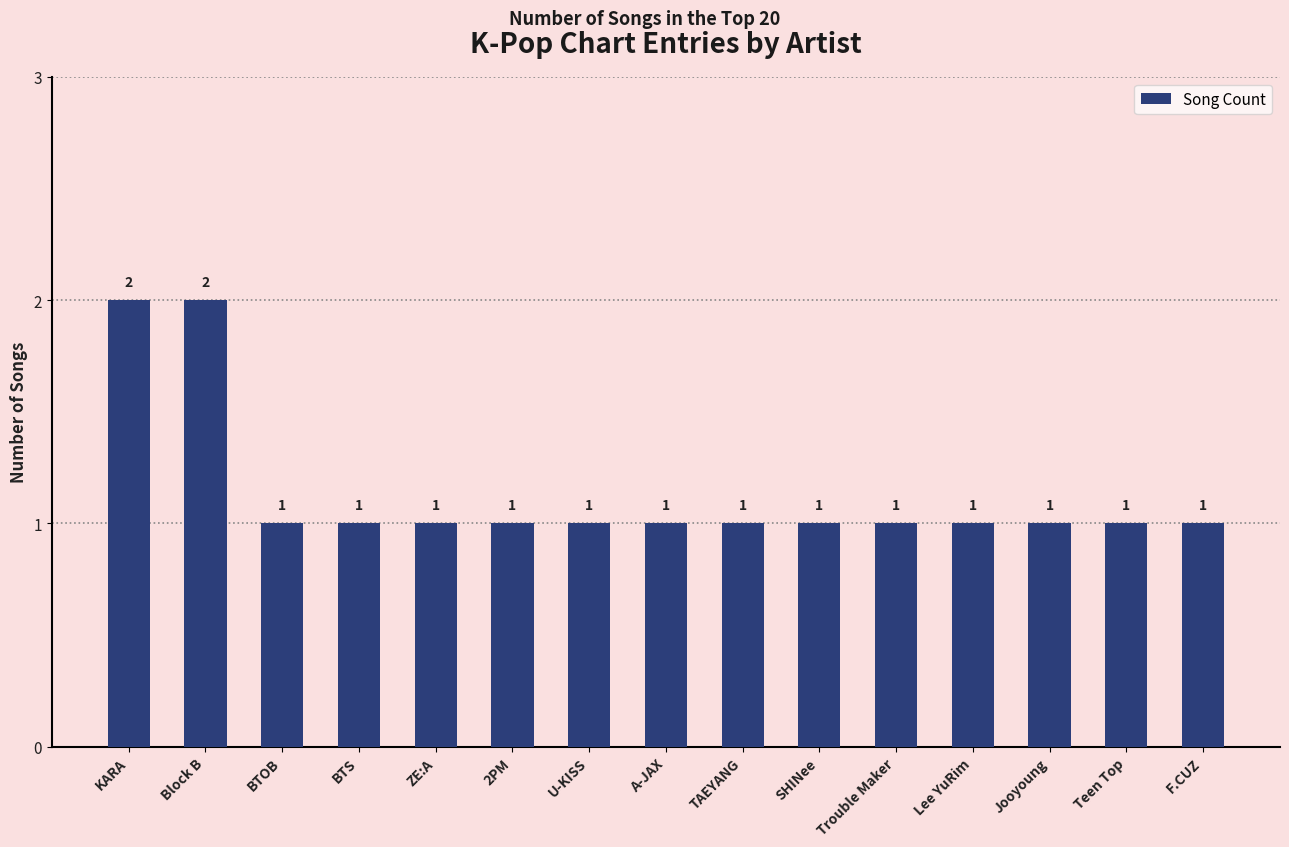

Approximately how many times larger is the value at U-KISS compared to Trouble Maker?

1.0